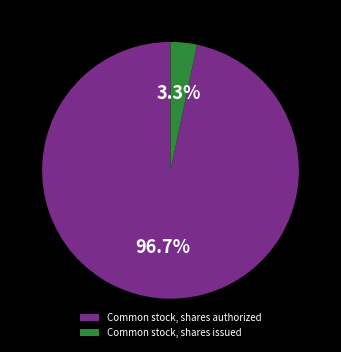

To the nearest percent, what percentage of the pie is Common stock, shares issued?

3%